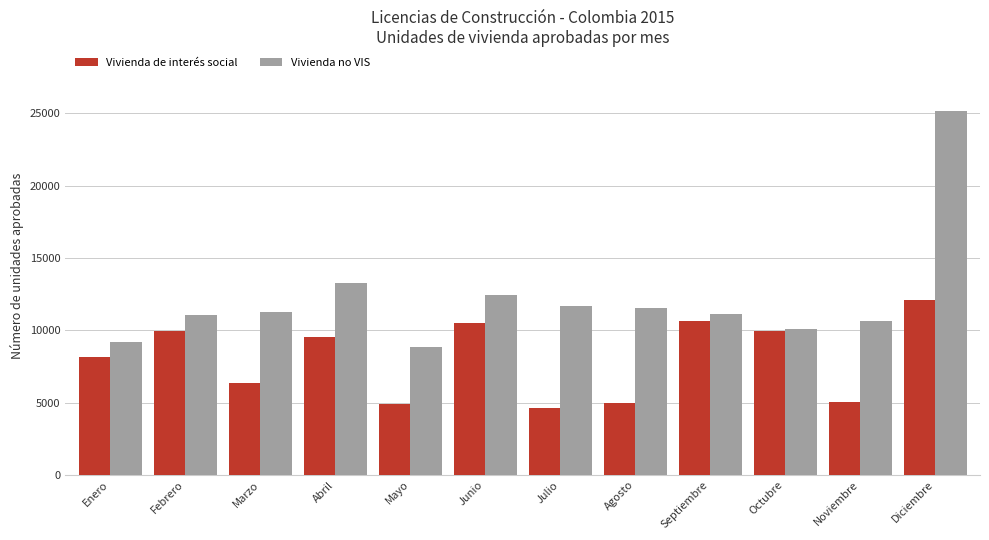

What is the difference between the highest and lowest values at Marzo?

4915